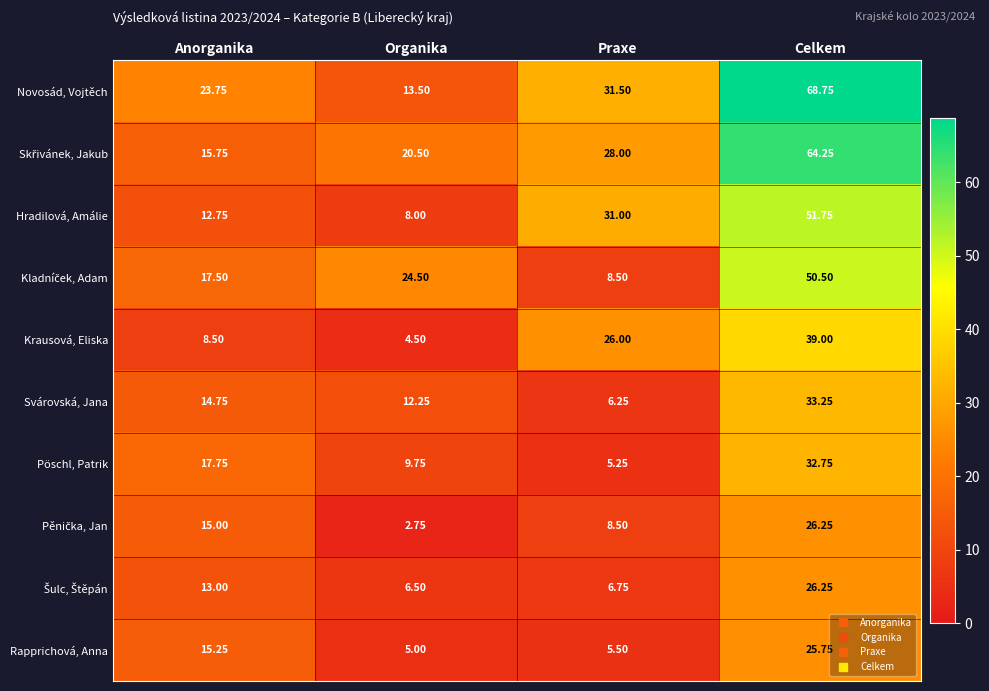

At which category is the sum across all series the highest?

Celkem